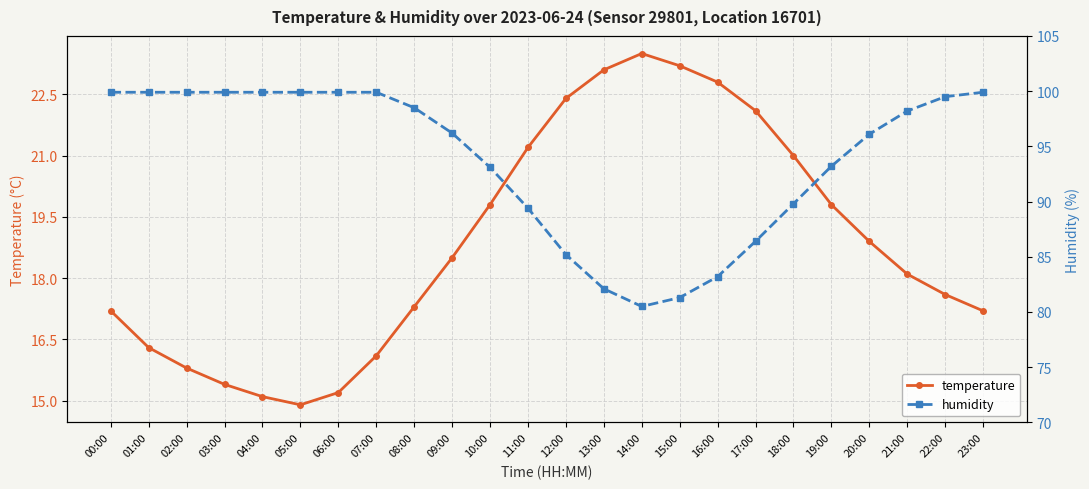

What is the average value of the humidity series?

93.8